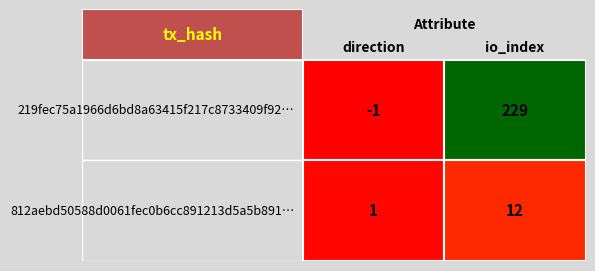

Is it true that 219fec75a1966d6bd8a63415f217c8733409f92 equals 0 at 0?

False